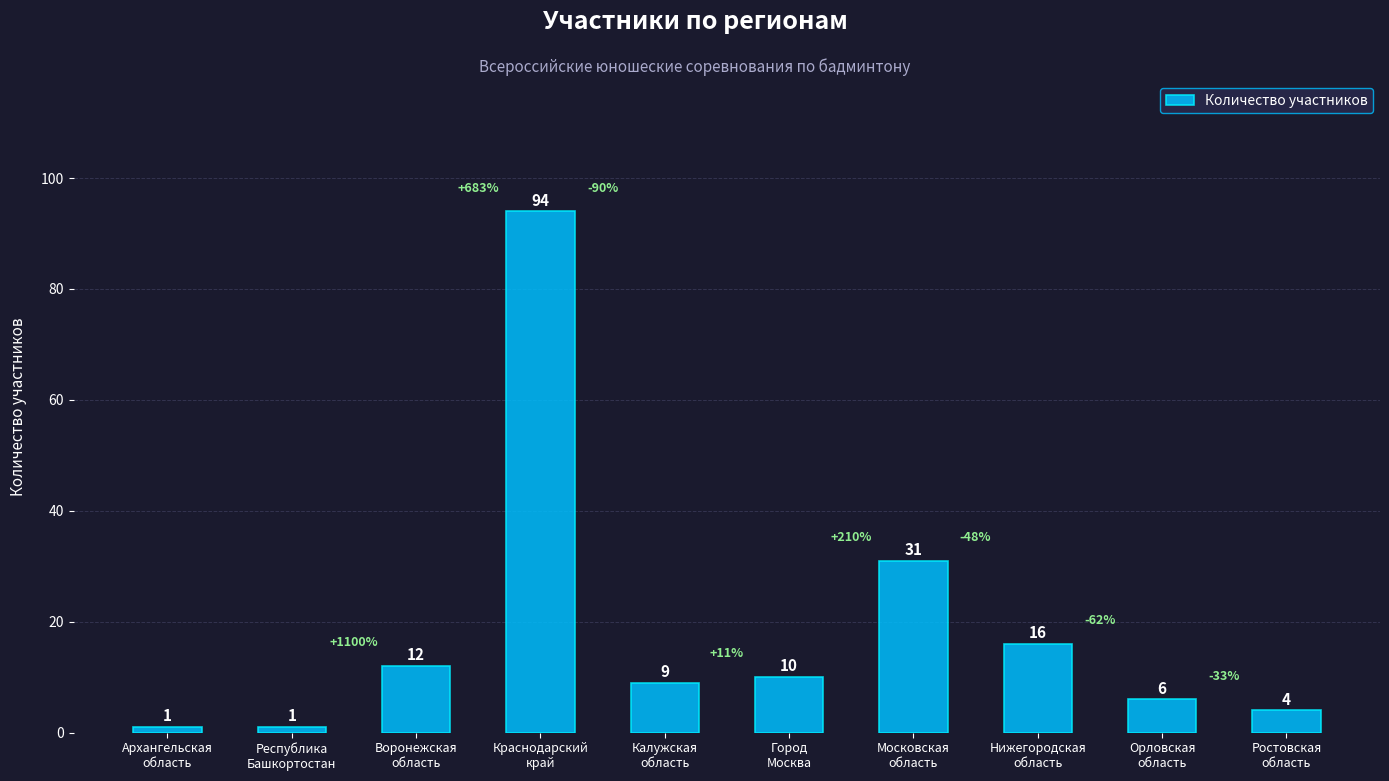

What is the label of the 3rd bar from the right?

Нижегородская
область